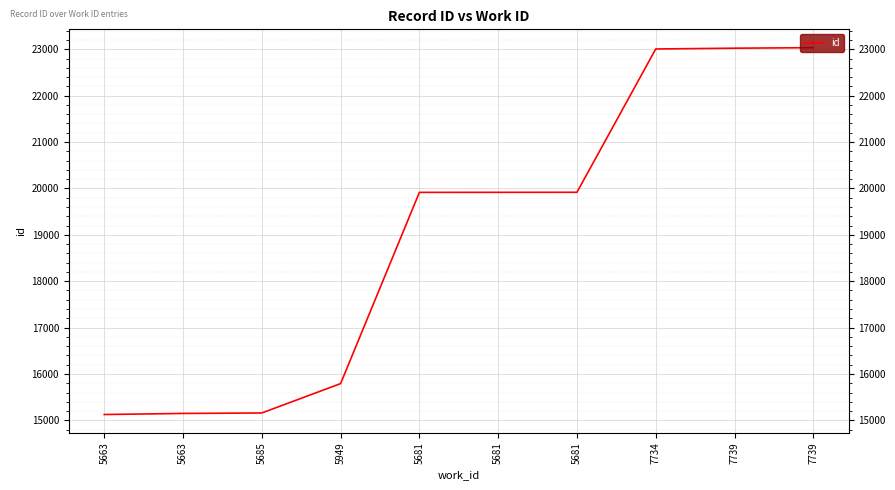

The chart shows a value of 3296 at 5663. True or false?

False